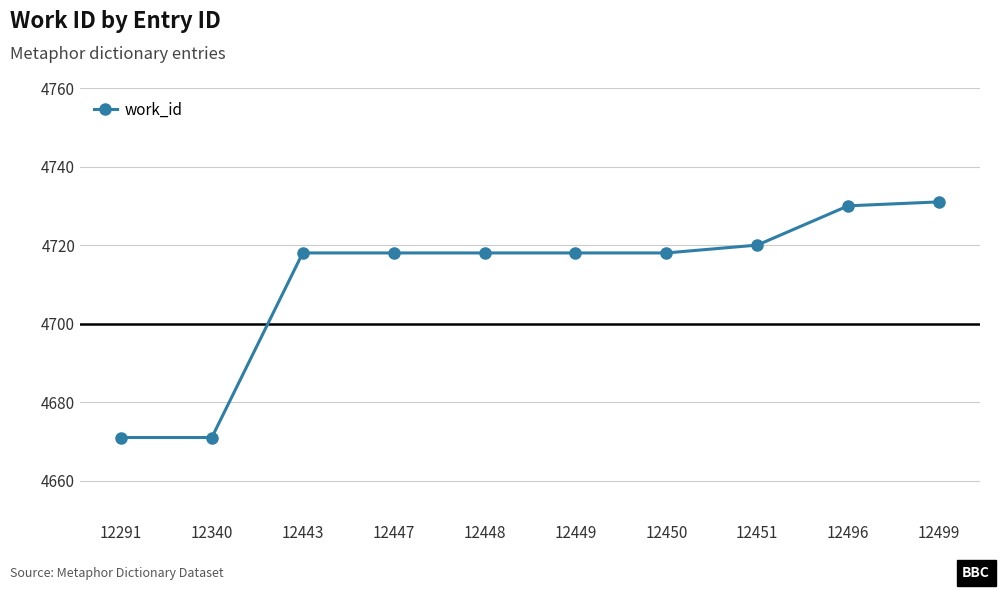

True or false: there are more than 2 points higher than both neighbors.

False